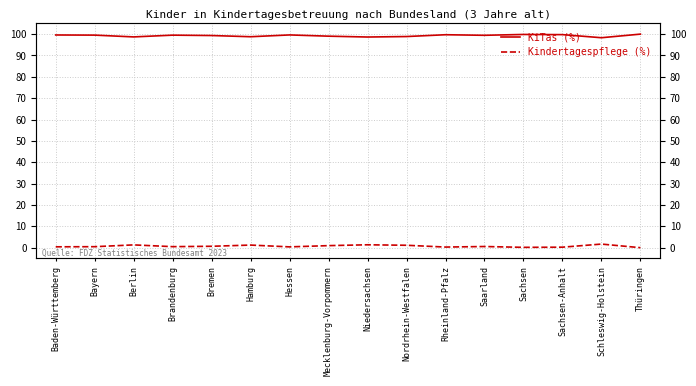

Count the number of categories in the chart.

16